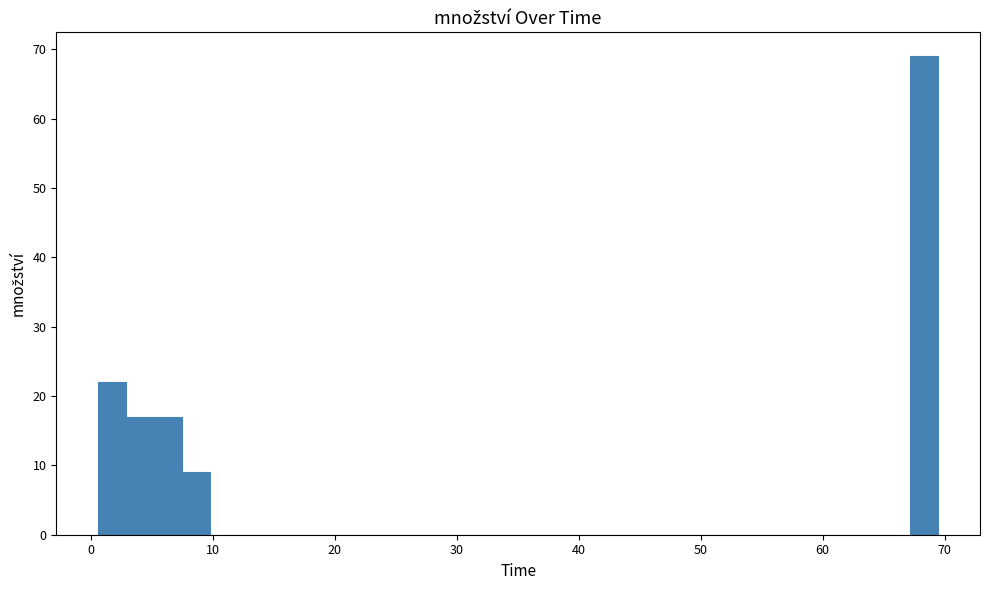

Around what value on the x-axis is the tallest bar? Give the approximate position of its centre, as read against the axis.

68